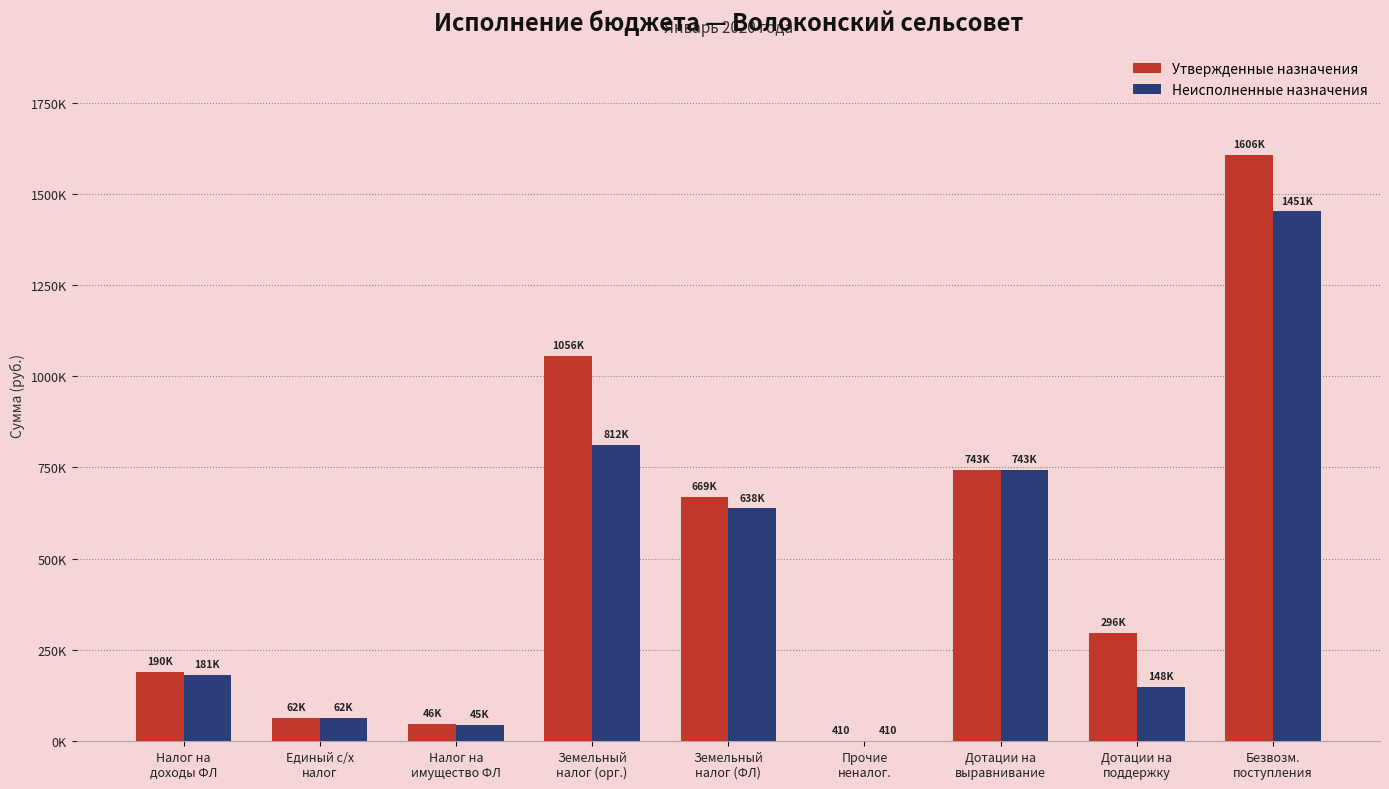

Rank the series by their maximum value, from highest to lowest.

Утвержденные назначения, Неисполненные назначения